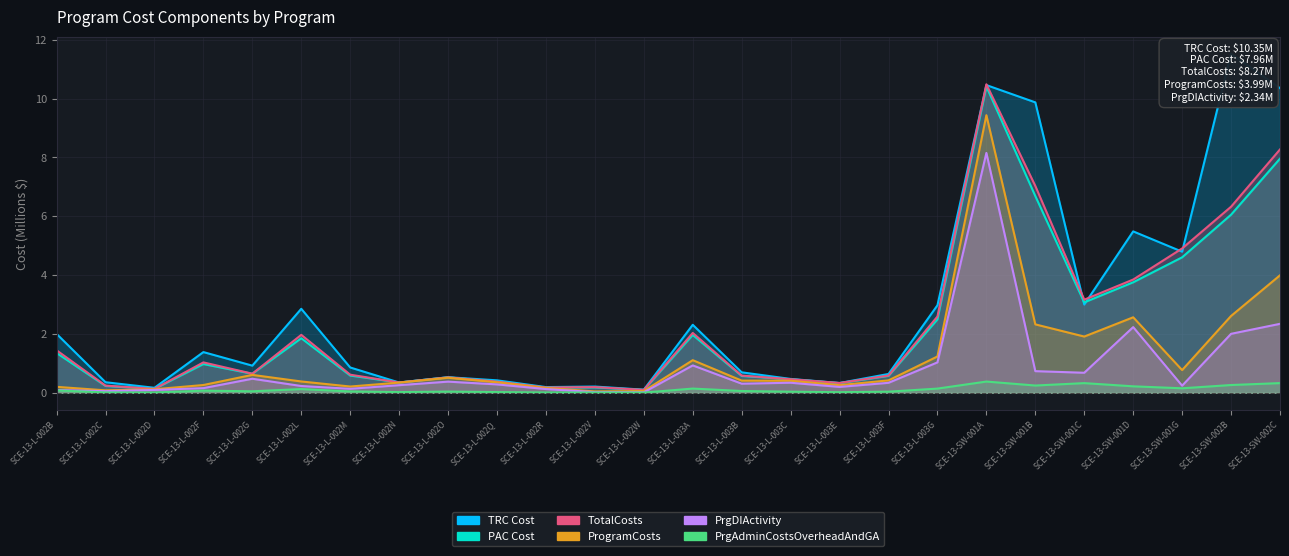

How many interior local valleys does the PrgAdminCostsOverheadAndGA series have?

7